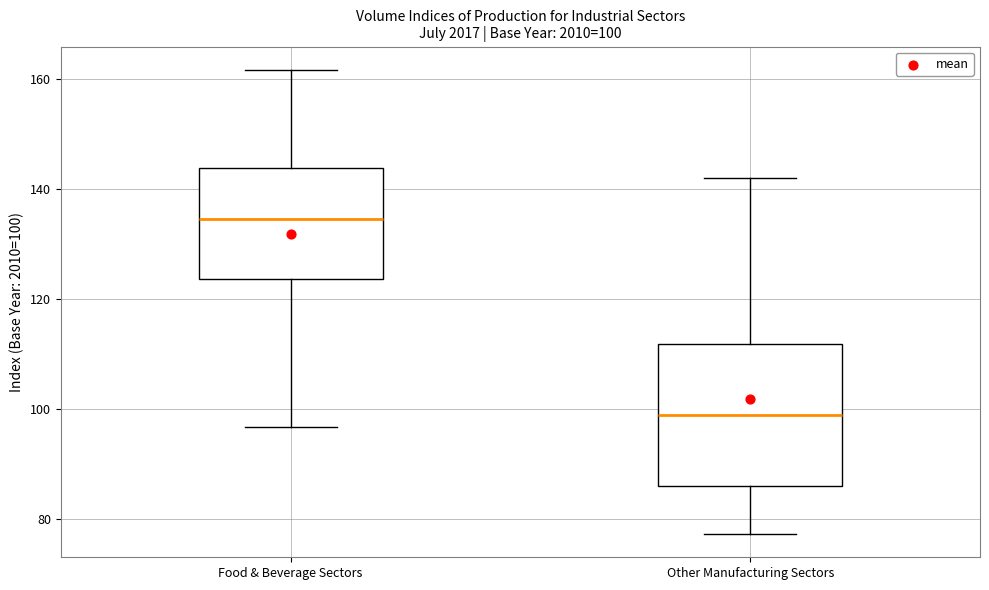

Which box's median line is the highest?

Food & Beverage Sectors